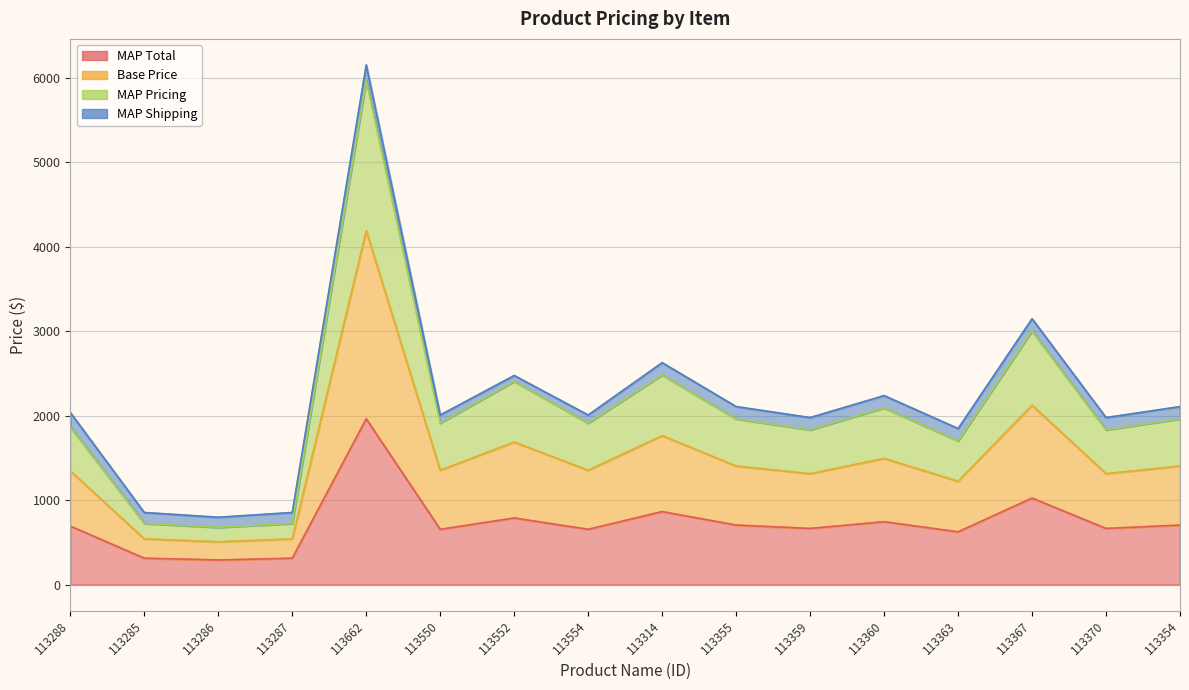

What position from the right is 113287?

13